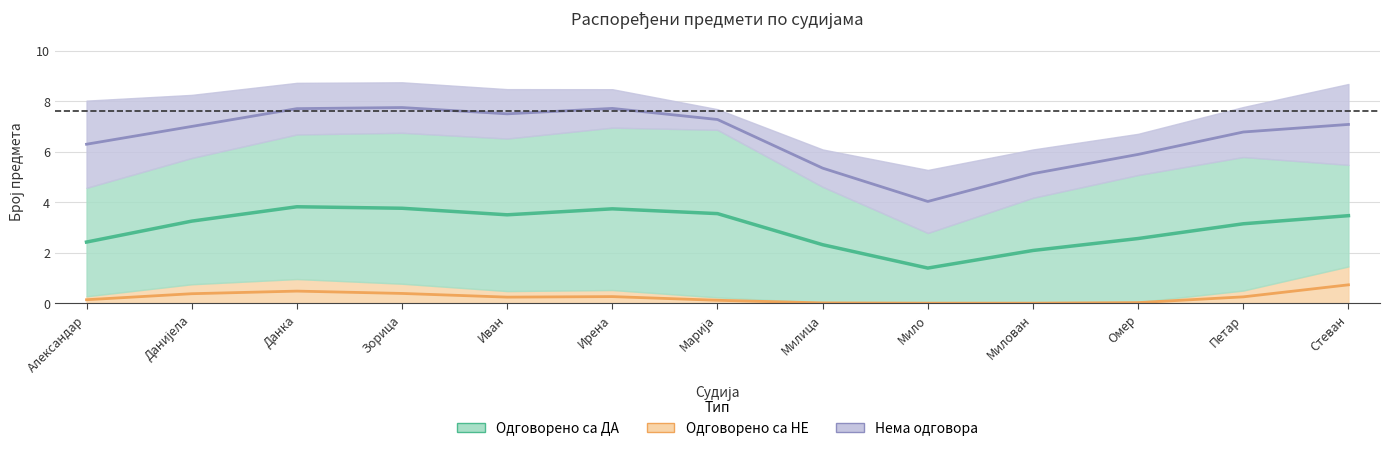

Is it true that Одговорено са НЕ equals 0 at Данка Ристановић?

False